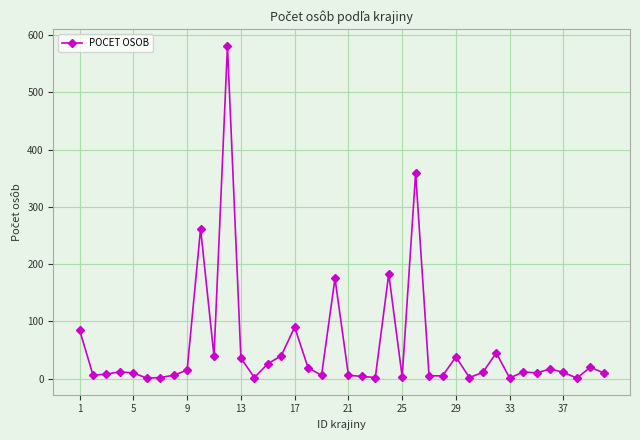

What is the greatest value displayed?

581